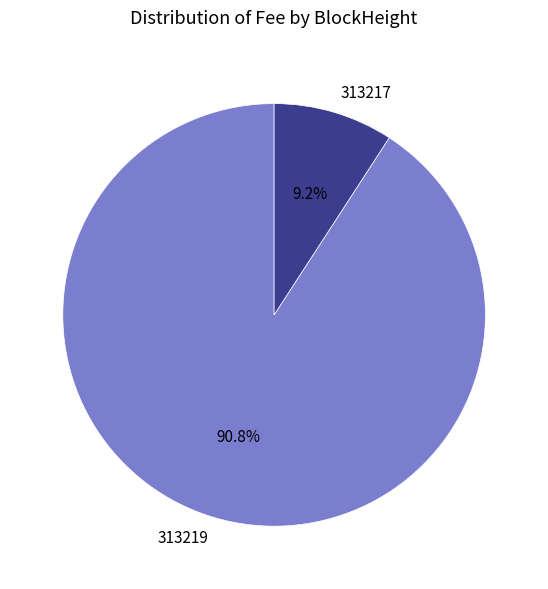

To the nearest percent, what is the difference between the 313219 and 313217 slice percentages?

82%